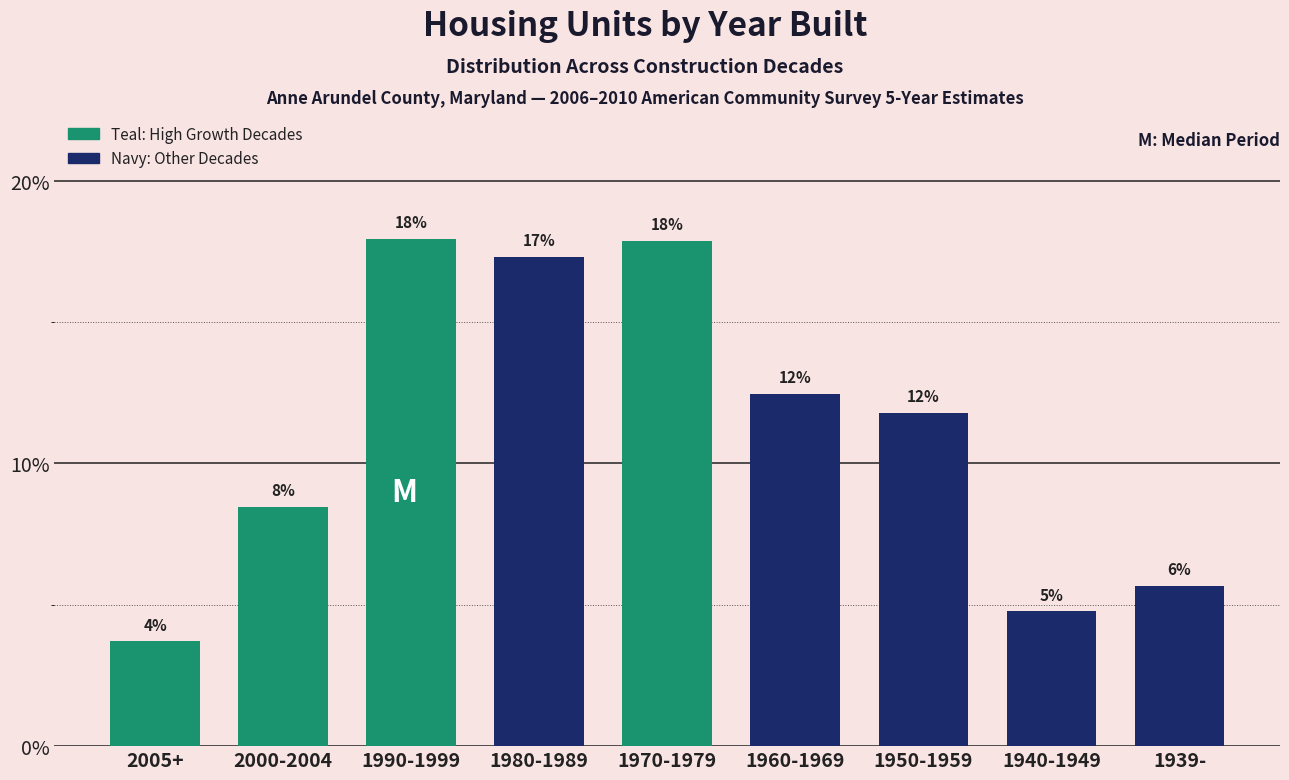

Does the chart contain any negative values?

No